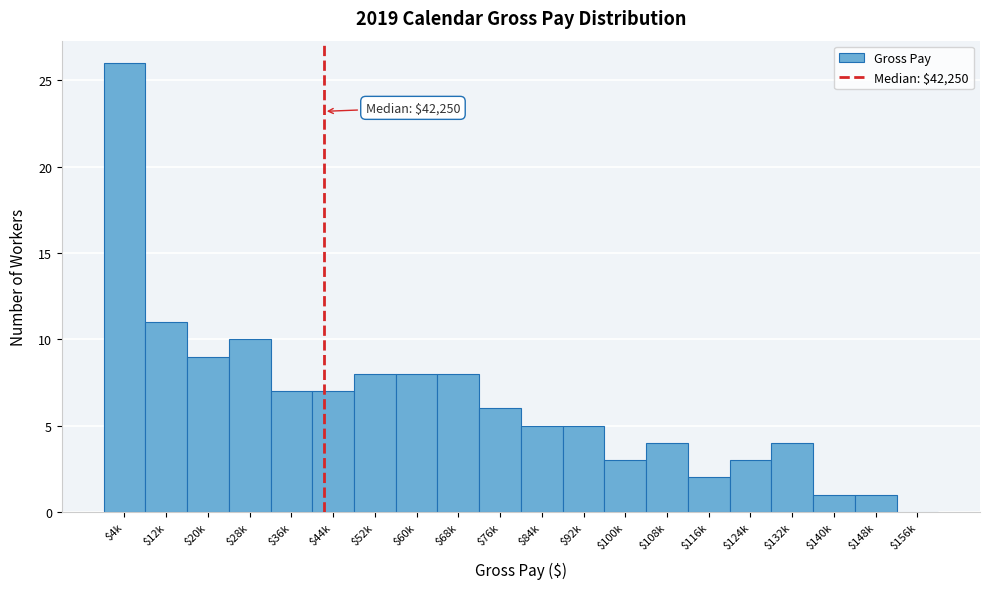

Where is the data nearest to the value 13?

$12k